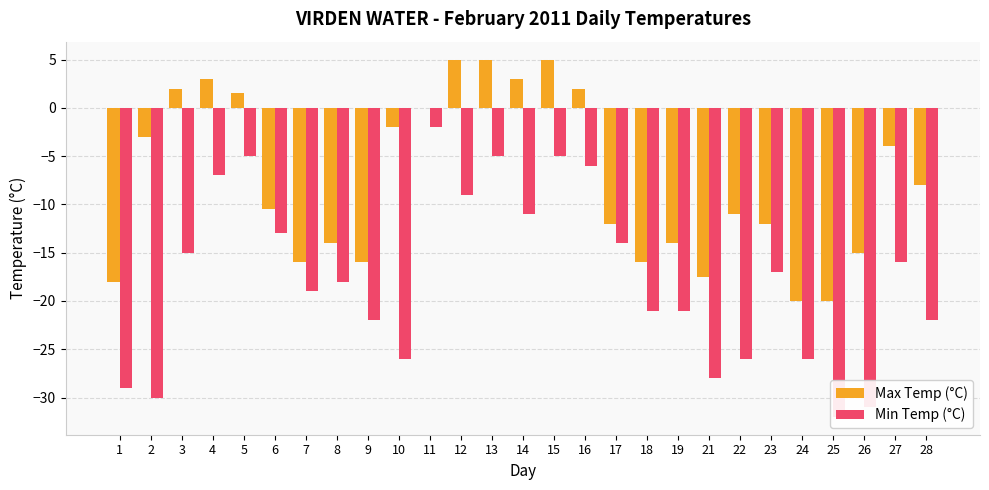

What is the difference between the highest and lowest values at 26?

16.0